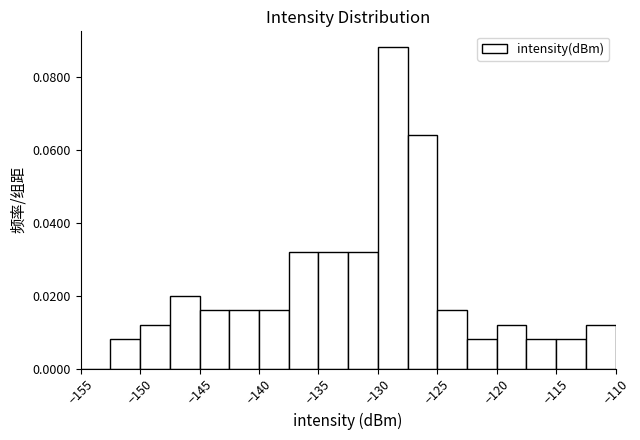

Reading left to right, transcribe this chart: for each bar, give the range it covers on the x-axis and its height. The values are not printed on the chart, so give them approximately, as read against the axis.

-155.0 to -152.5: 0
-152.5 to -150.0: 0.008
-150.0 to -147.5: 0.012
-147.5 to -145.0: 0.020
-145.0 to -142.5: 0.016
-142.5 to -140.0: 0.016
-140.0 to -137.5: 0.016
-137.5 to -135.0: 0.032
-135.0 to -132.5: 0.032
-132.5 to -130.0: 0.032
-130.0 to -127.5: 0.088
-127.5 to -125.0: 0.064
-125.0 to -122.5: 0.016
-122.5 to -120.0: 0.008
-120.0 to -117.5: 0.012
-117.5 to -115.0: 0.008
-115.0 to -112.5: 0.008
-112.5 to -110.0: 0.012